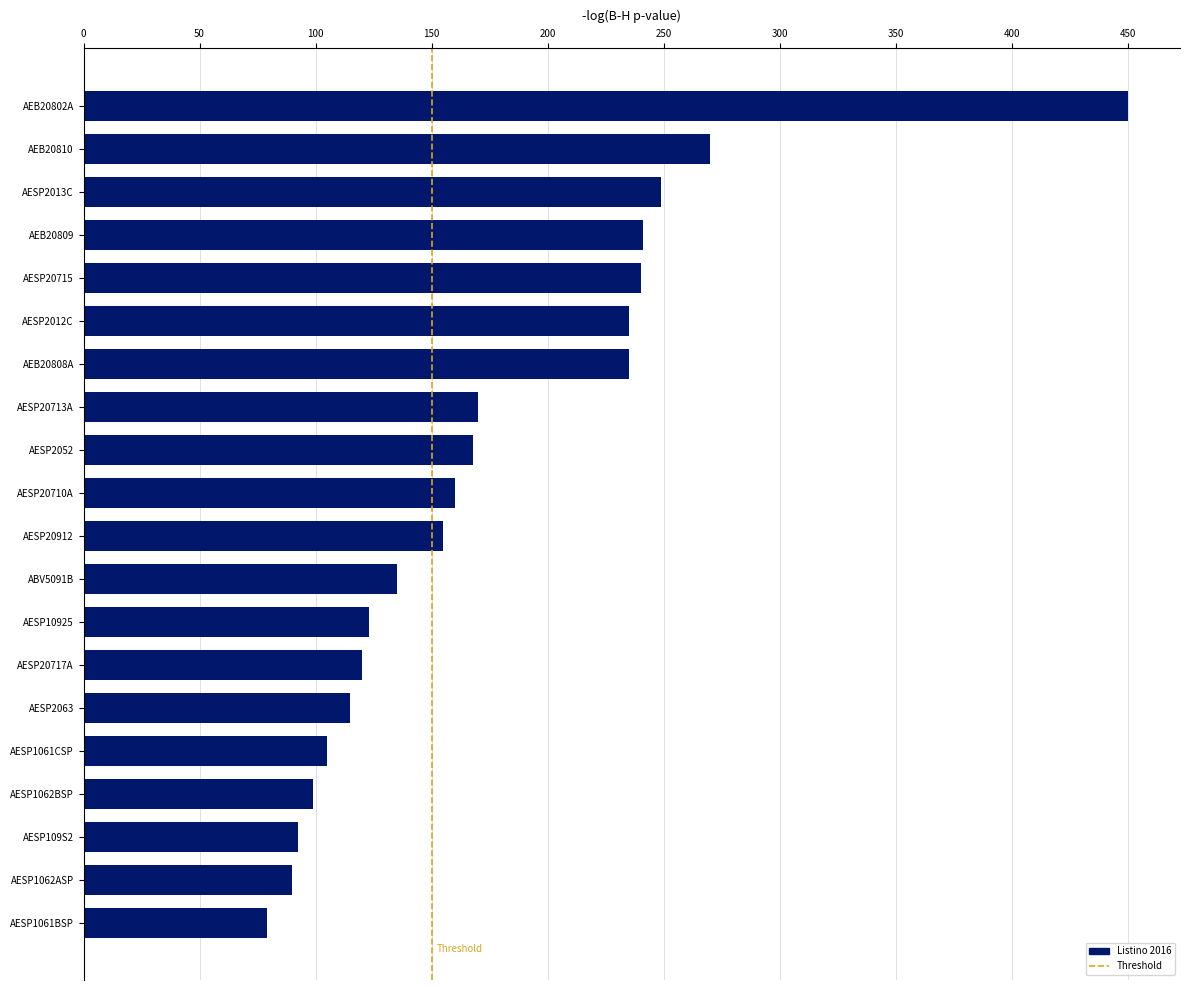

How many data points are less than 160?

10